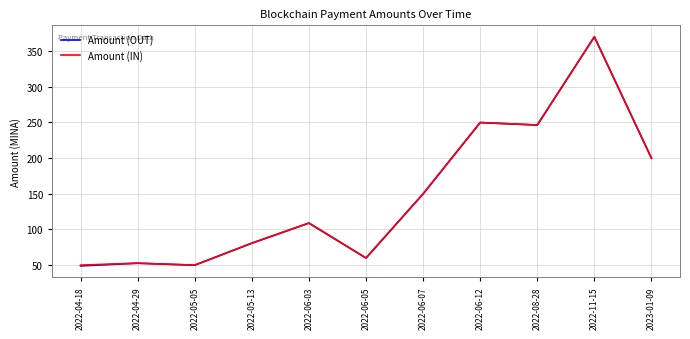

At which label is Amount (OUT) closest to 209?

2023-01-09